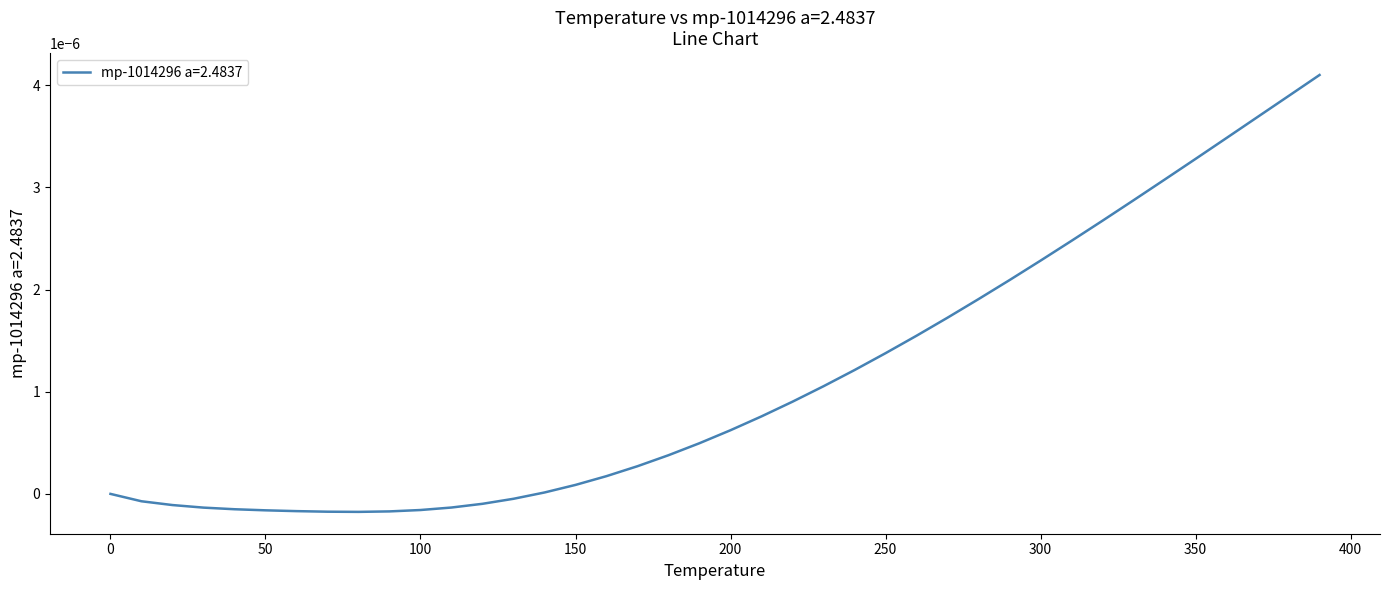

How many lines are shown in the chart?

1